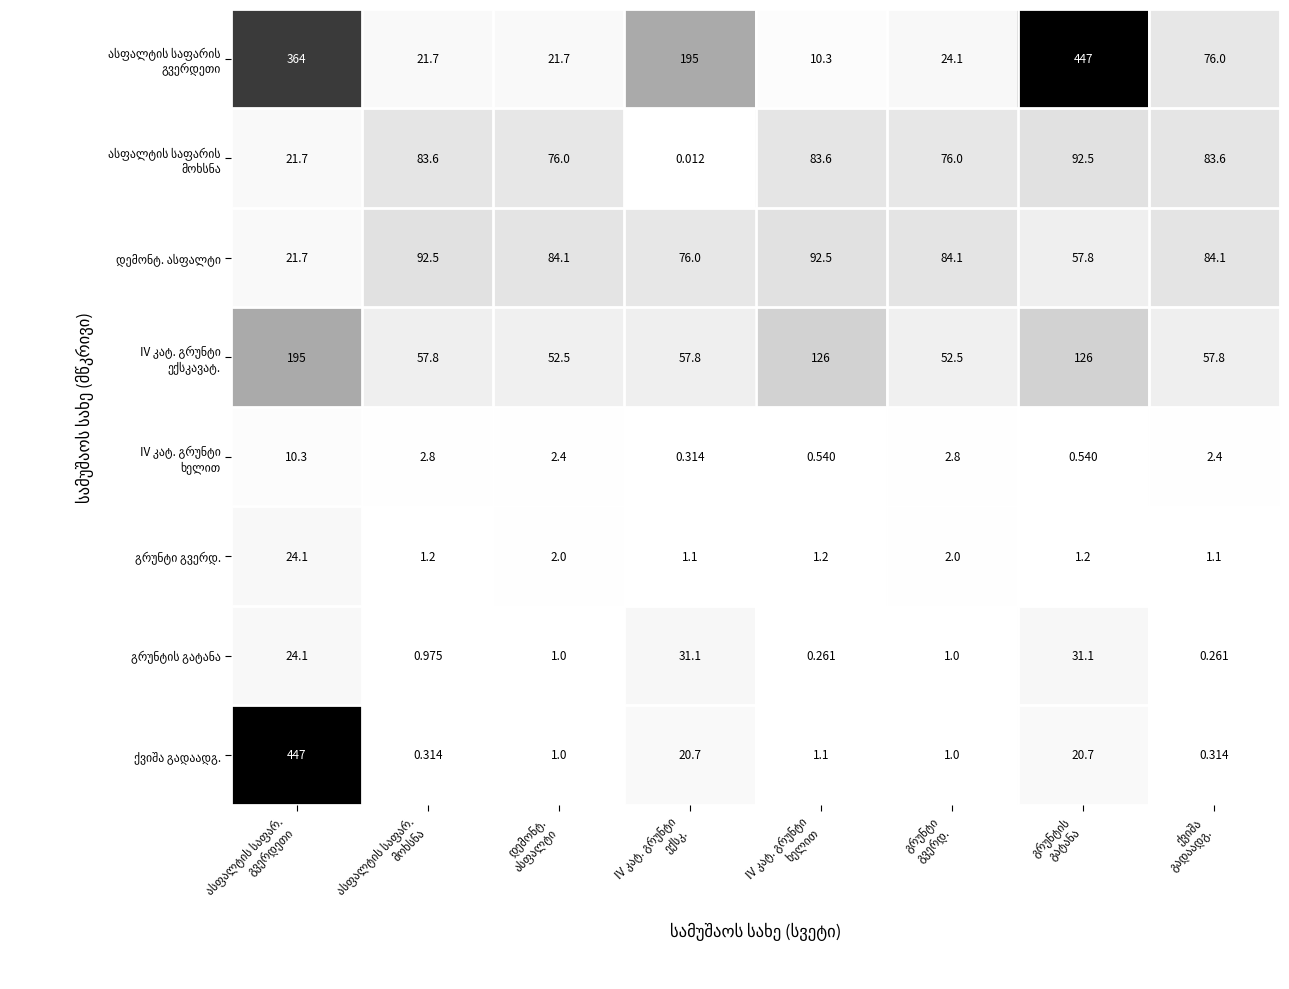

Count the number of data series in this chart.

8